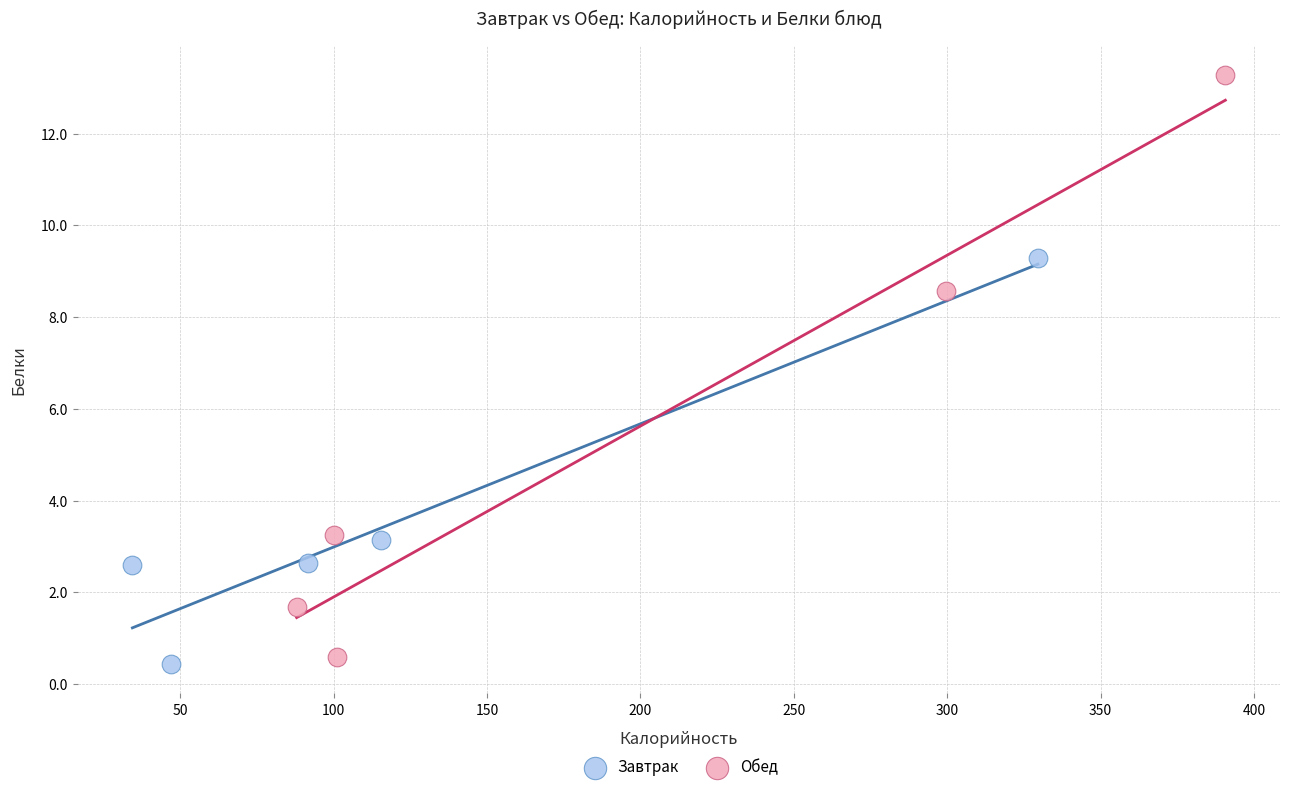

Which series reaches the maximum Y coordinate?

Обед